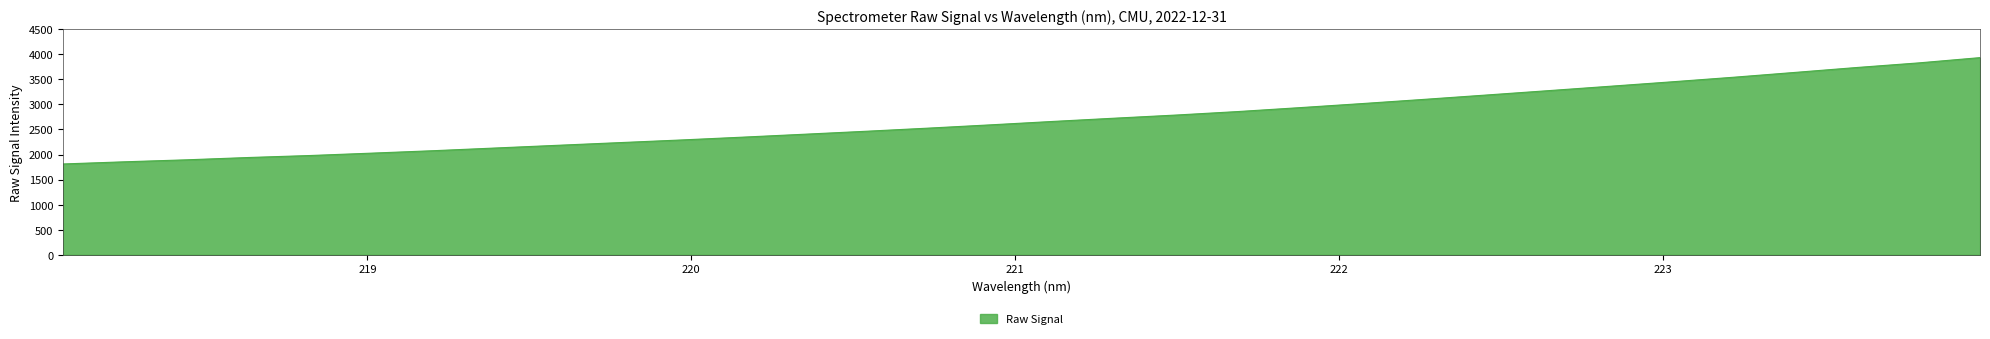

Does the chart display data point markers on the line(s)?

No